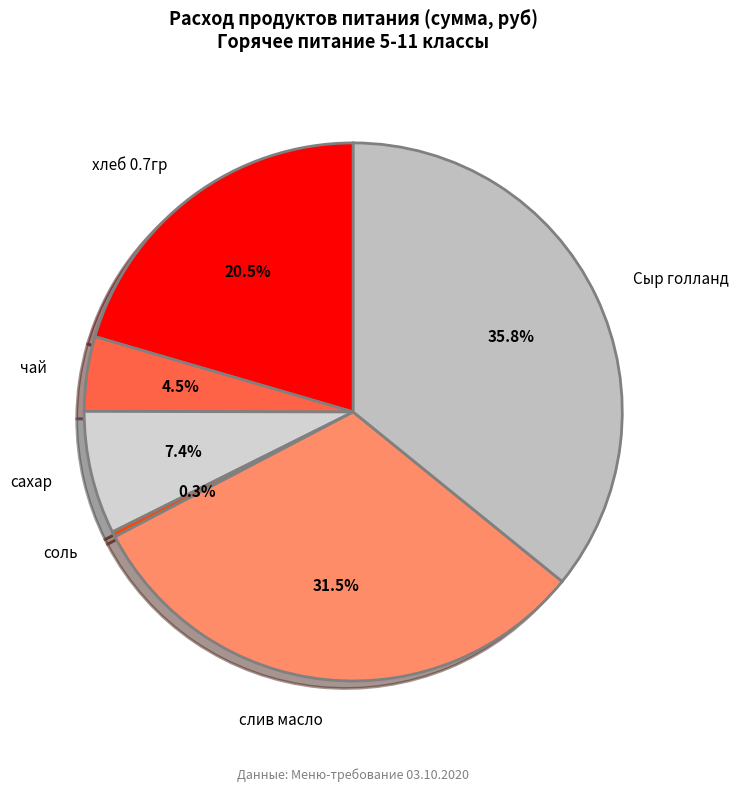

What percentage is NOT represented by чай?

95.5%